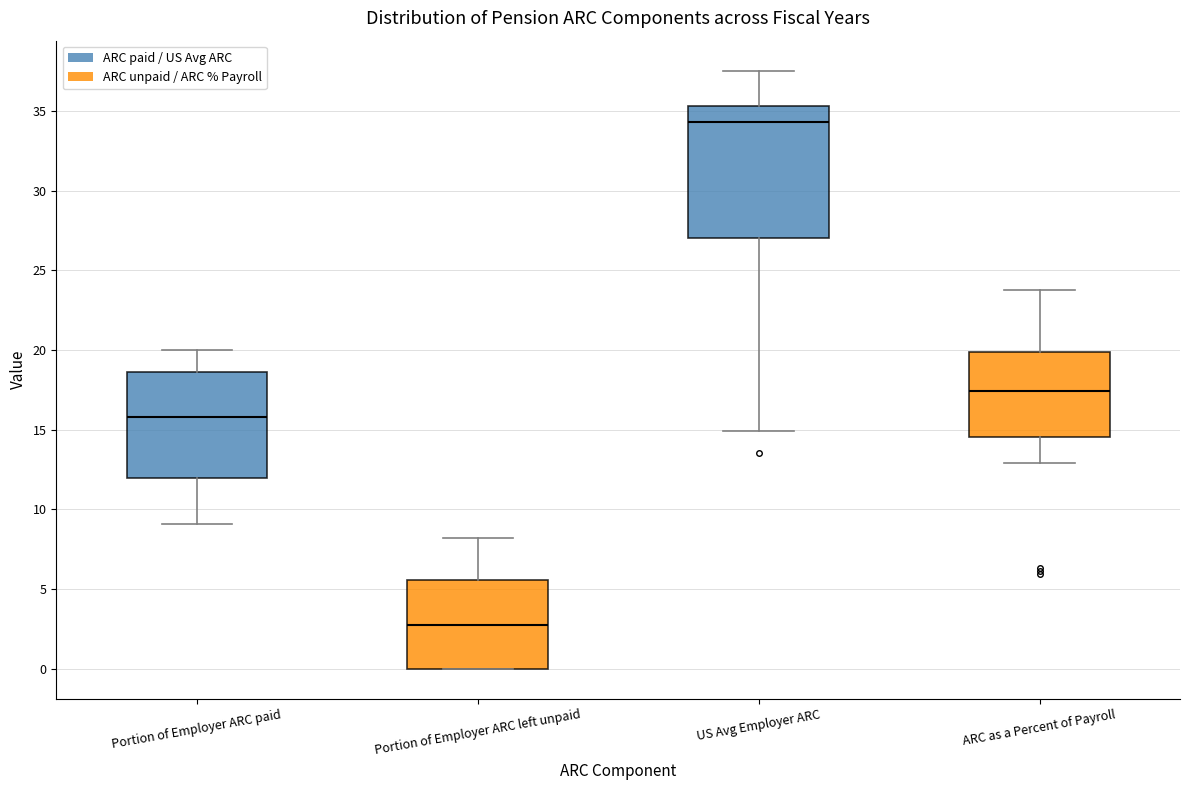

Reading left to right, transcribe this box plot: for each box, give where its median line is, the range the box spans, and where its two whiskers end, as read against the y-axis. The values are not printed on the chart, so give them approximately, as read against the axis.

Portion of Employer ARC paid: median 16.0, box 12.0 to 18.5, whiskers 9.0 to 20.0
Portion of Employer ARC left unpaid: median 2.5, box 0.0 to 5.5, whiskers 0.0 to 8.0
US Avg Employer ARC: median 34.5, box 27.0 to 35.5, whiskers 15.0 to 37.5
ARC as a Percent of Payroll: median 17.5, box 14.5 to 20.0, whiskers 13.0 to 24.0